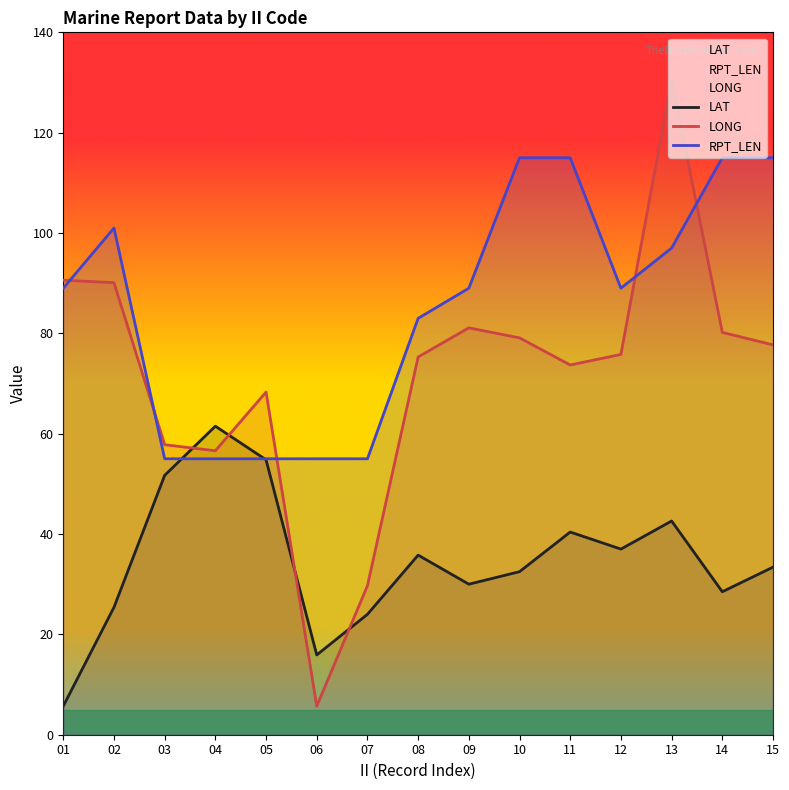

Reading left to right, extract all data points from this chart.

LAT: 01=5.7	02=25.4	03=51.7	04=61.5	05=54.8	06=15.9	07=24.0	08=35.8	09=30.0	10=32.5	11=40.4	12=37.0	13=42.6	14=28.5	15=33.4
LONG: 01=90.6	02=90.1	03=57.8	04=56.6	05=68.3	06=5.7	07=29.7	08=75.3	09=81.1	10=79.1	11=73.7	12=75.8	13=130.5	14=80.2	15=77.7
RPT_LEN: 01=89.0	02=101.0	03=55.0	04=55.0	05=55.0	06=55.0	07=55.0	08=83.0	09=89.0	10=115.0	11=115.0	12=89.0	13=97.0	14=115.0	15=115.0